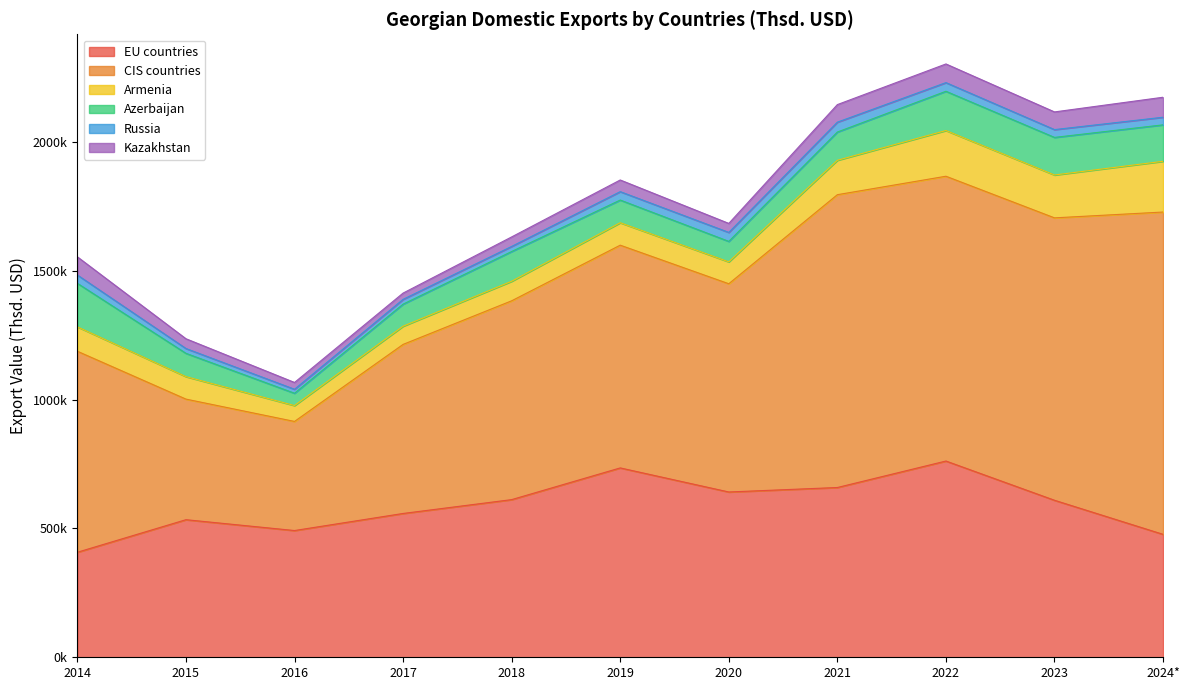

Is it true that Kazakhstan equals 68189.9 at 2021?

True